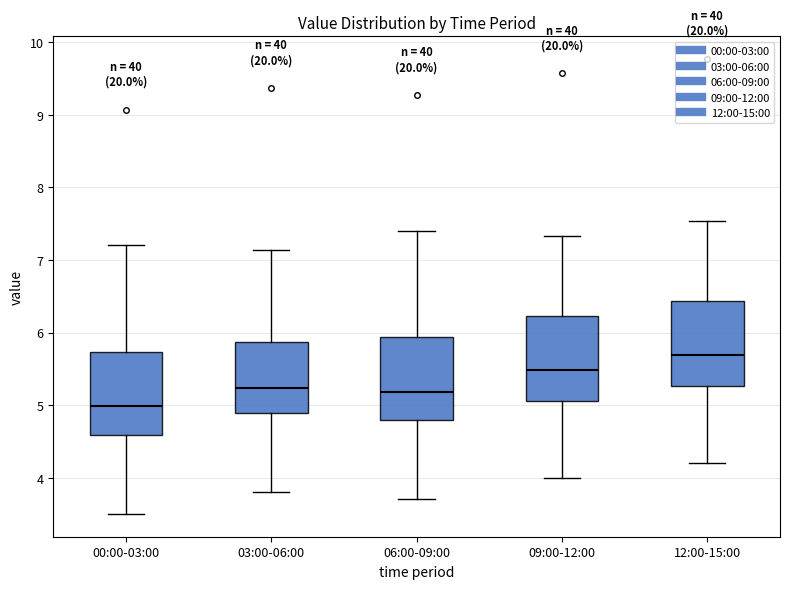

Where is the upper edge of the box for 03:00-06:00 on the y-axis? The values are not printed on the chart, so give them approximately, as read against the axis.

5.9